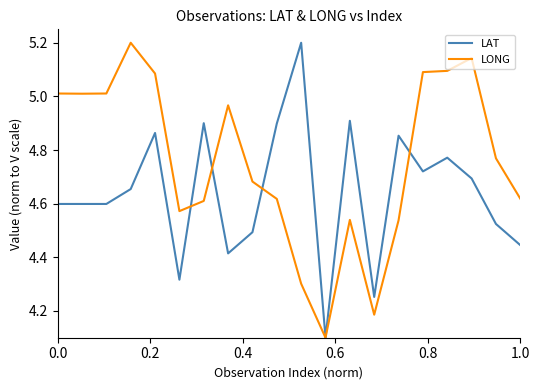

What is the lowest value of the LAT series?

4.1